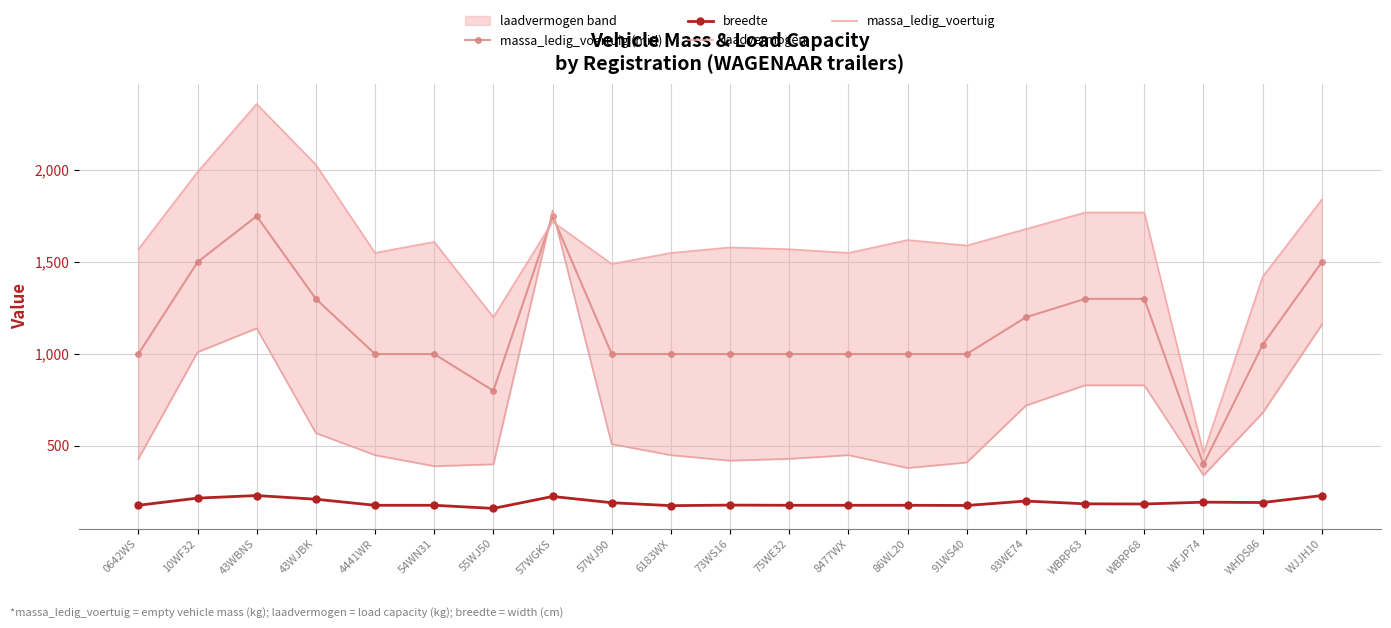

What is the sum of the massa_ledig_voertuig (mid) values at 0642WS and 57WGKS?

2750